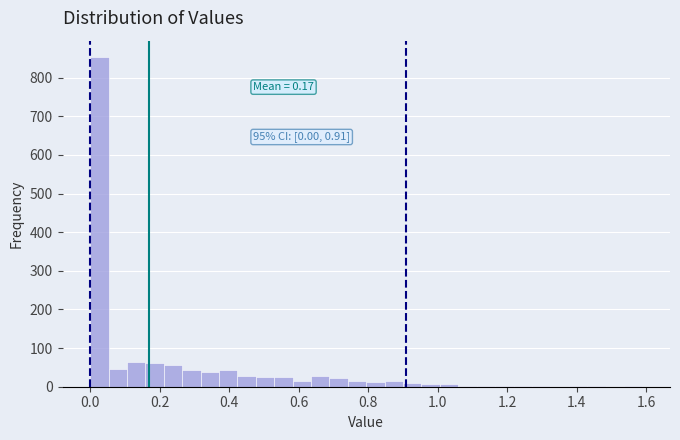

Read against the x-axis, roughly where is the centre of the tallest bar?

0.02